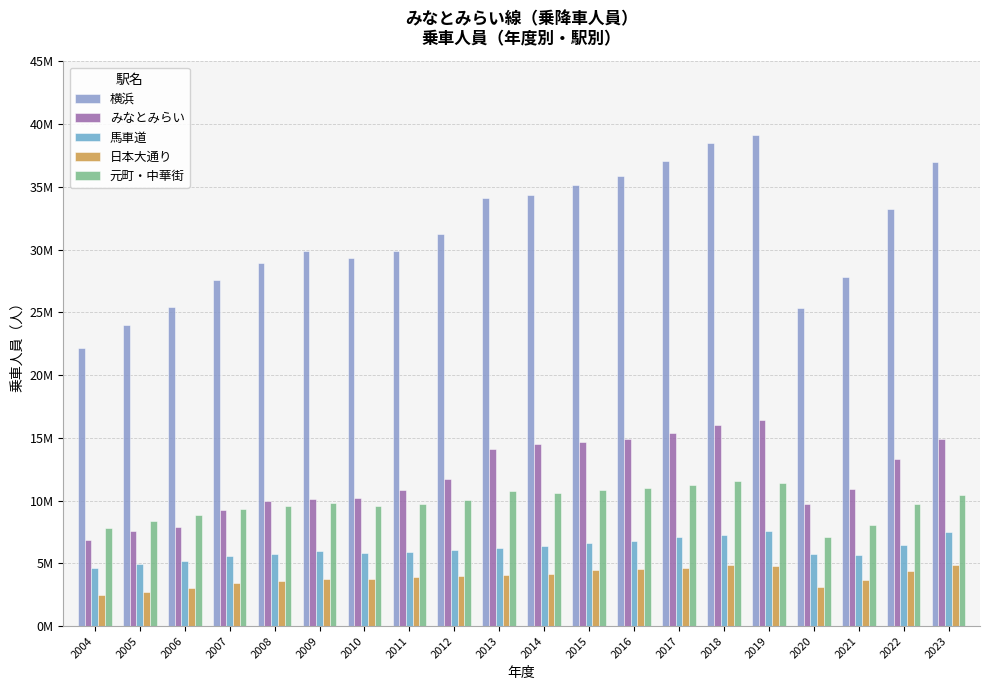

Does the chart contain stacked bars?

No